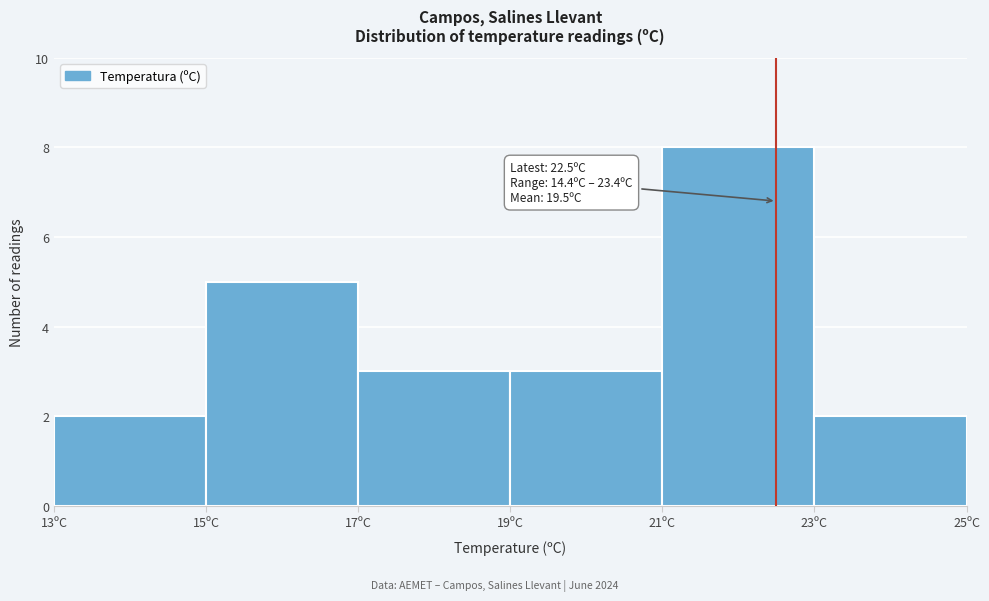

Which range on the x-axis has the tallest bar?

21 to 23